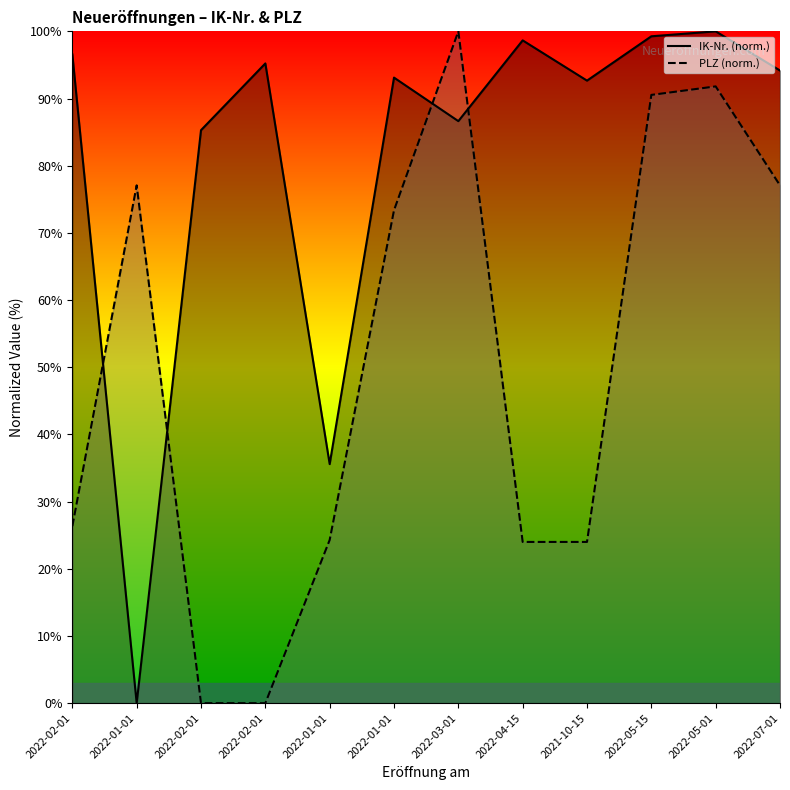

True or false: IK-Nr. has more than 2 points higher than both neighbors.

True